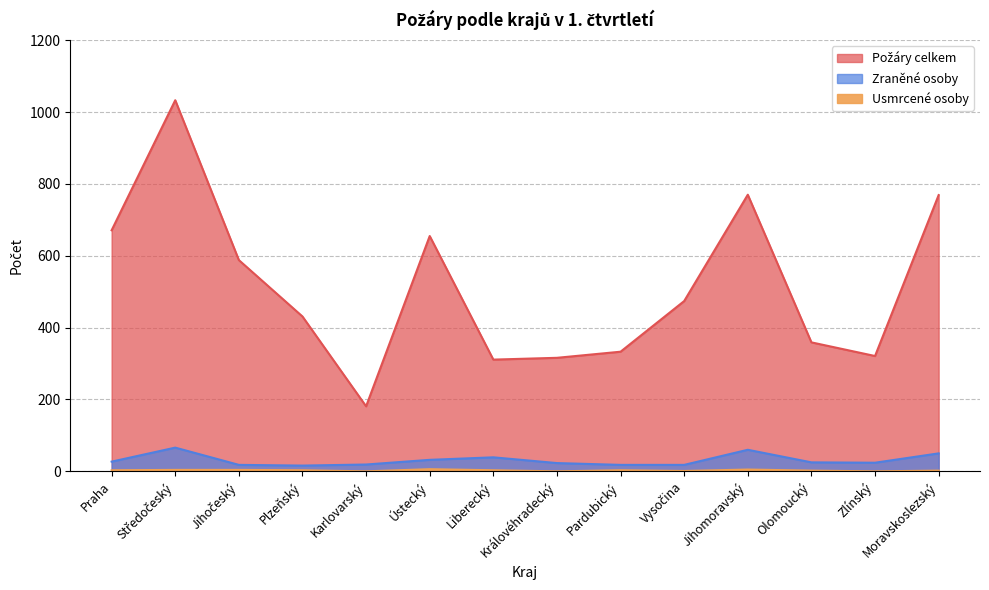

Which series has the widest spread of values?

Požáry celkem